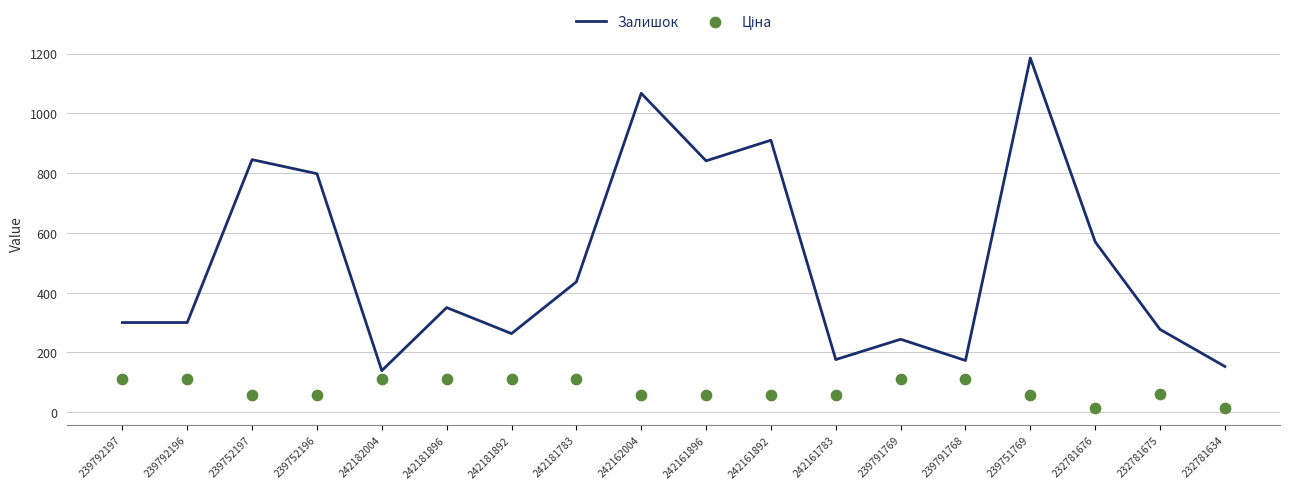

What are all the series names shown in the legend?

Залишок, Ціна